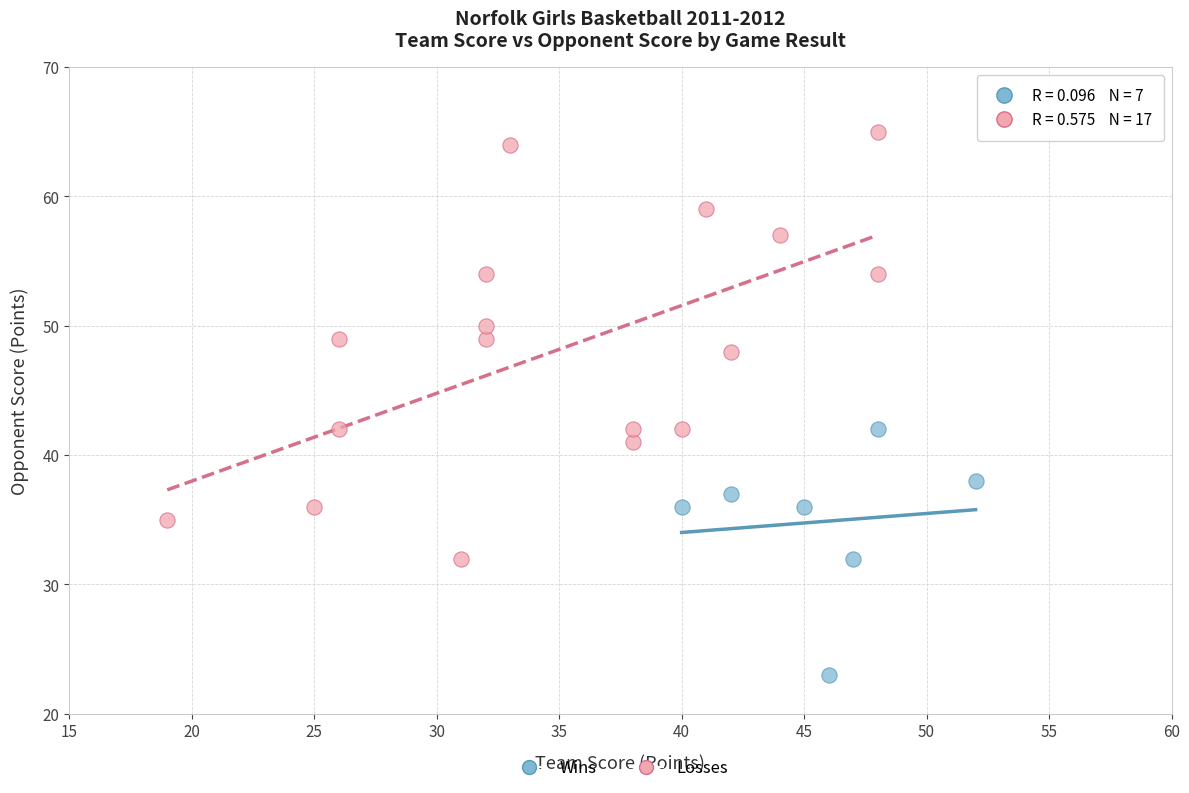

Which series has the widest spread of Y values?

Losses